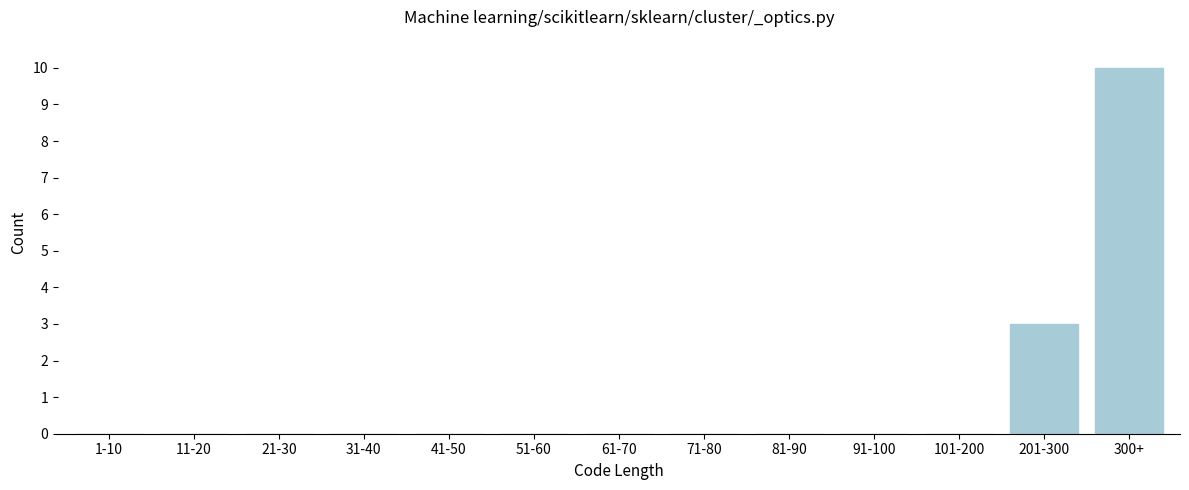

Reading left to right, transcribe all the data shown in this chart.

1-10=0	11-20=0	21-30=0	31-40=0	41-50=0	51-60=0	61-70=0	71-80=0	81-90=0	91-100=0	101-200=0	201-300=3	300+=10